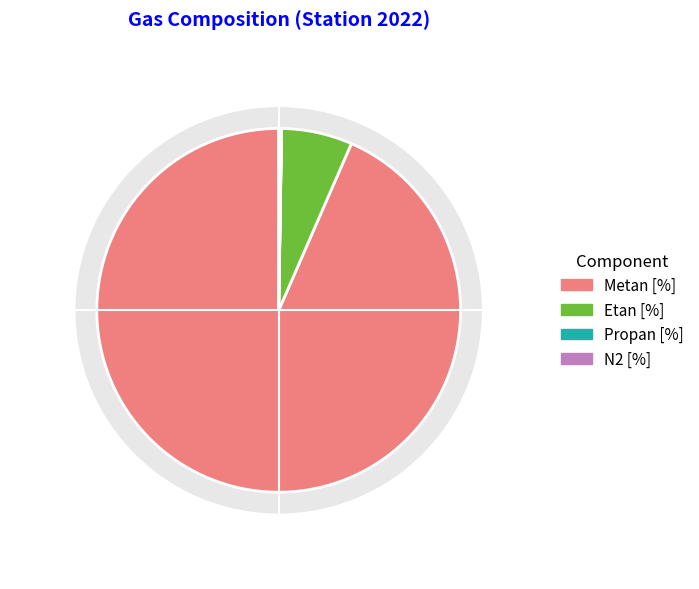

Which category has the biggest portion of the pie?

Metan [%]